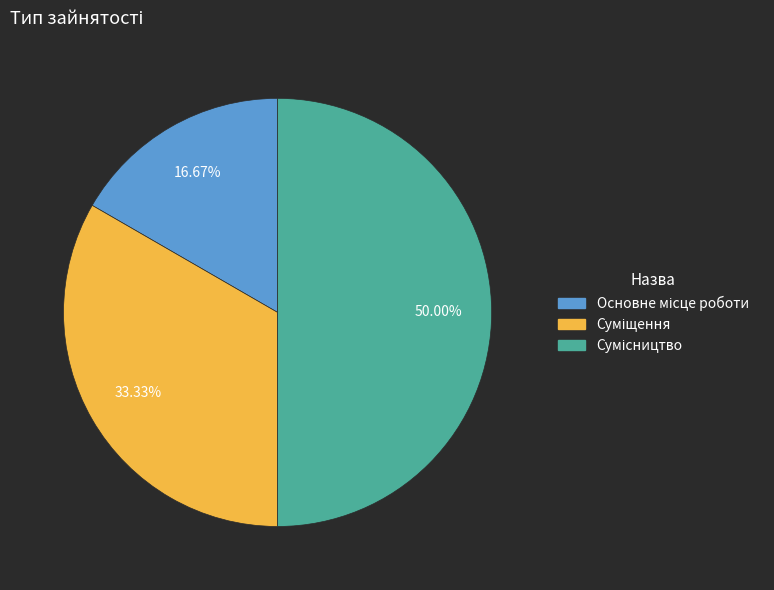

To the nearest percent, what is the difference between the Сумісництво and Основне місце роботи slice percentages?

33%